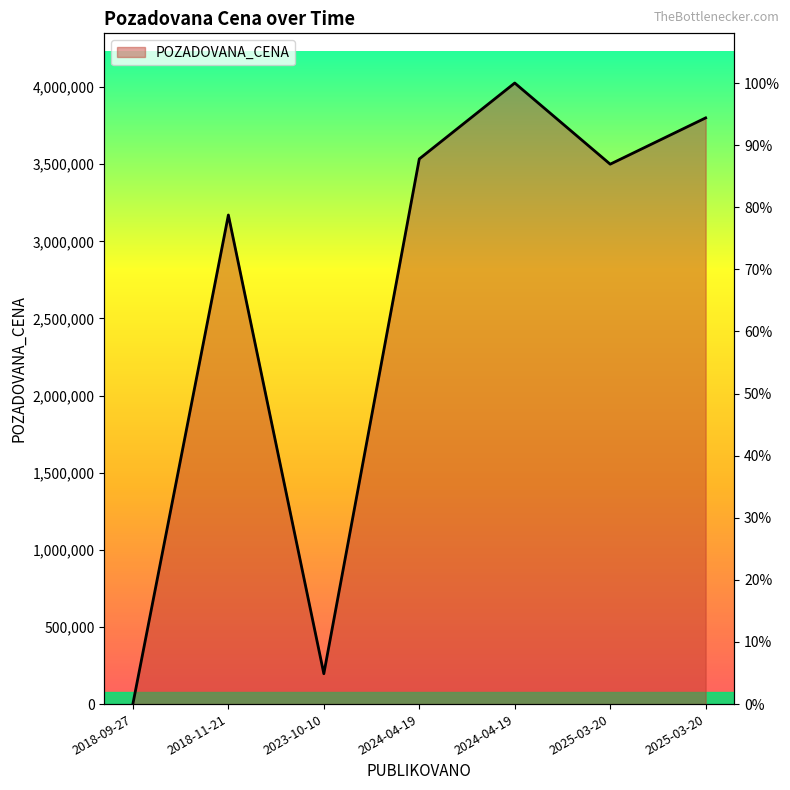

Which category has the highest value across all series?

2024-04-19